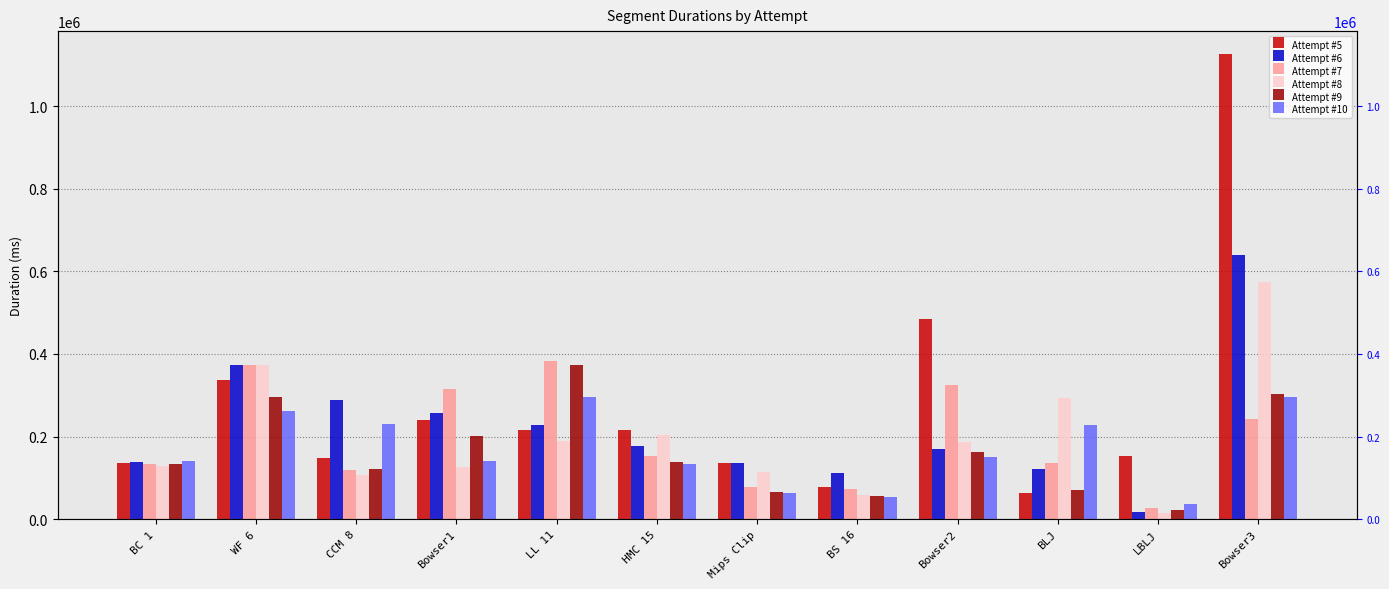

At which label does Attempt #9 reach its peak?

LL 11